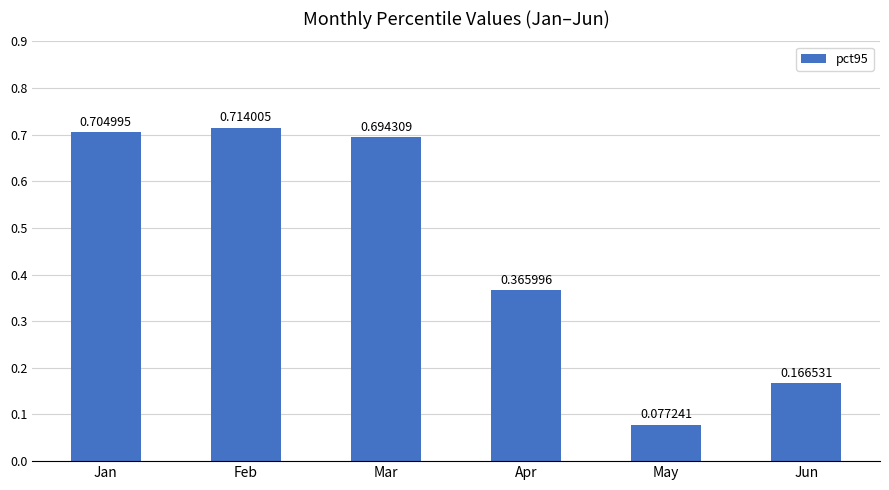

Count the number of data series in this chart.

1